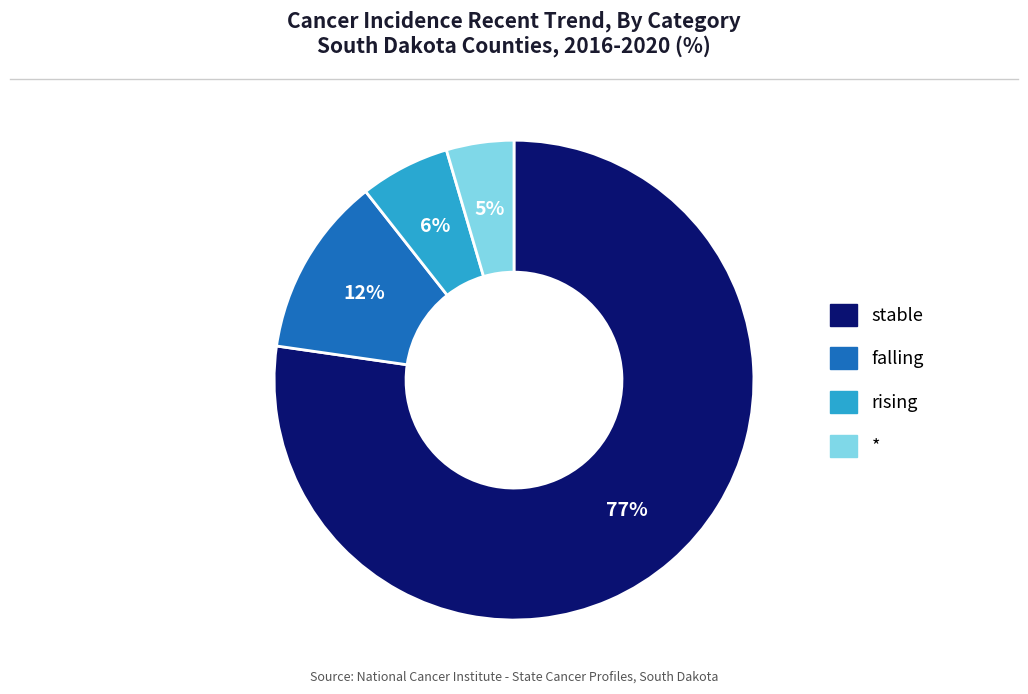

How many slices are in this pie chart?

4